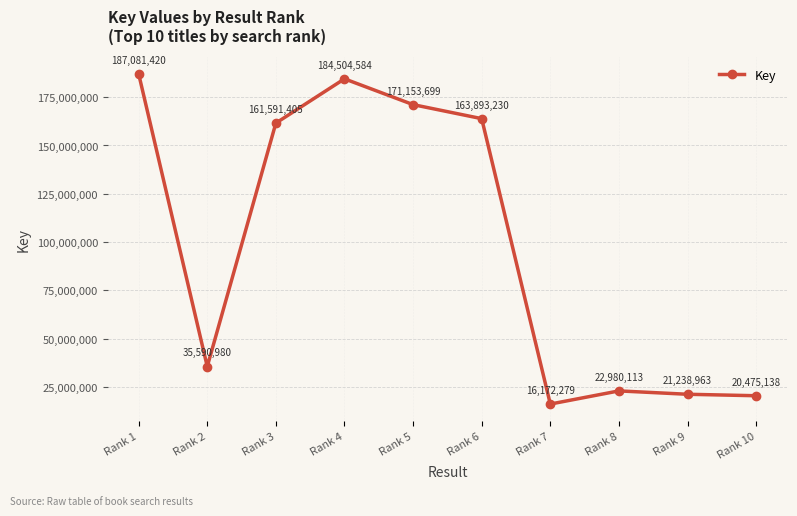

What is the maximum value shown in the chart?

187081420